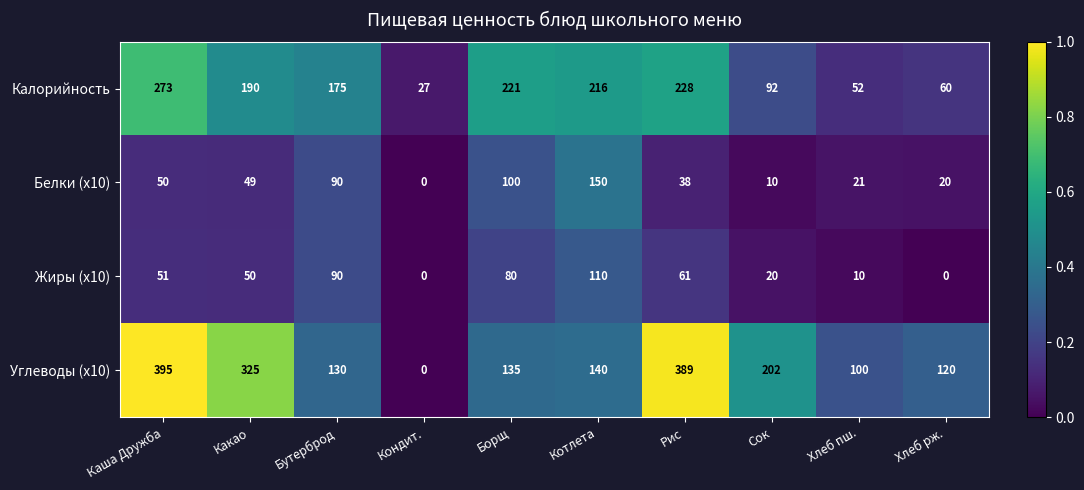

At how many categories does at least one series exceed 0?

10